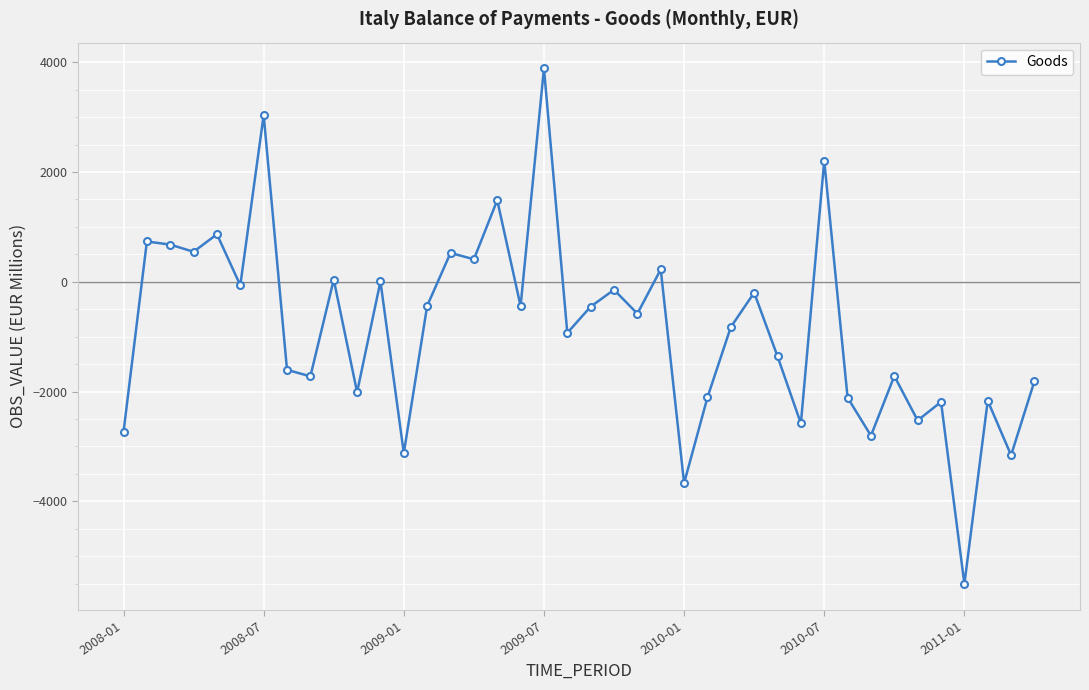

How many values are below -581?

20